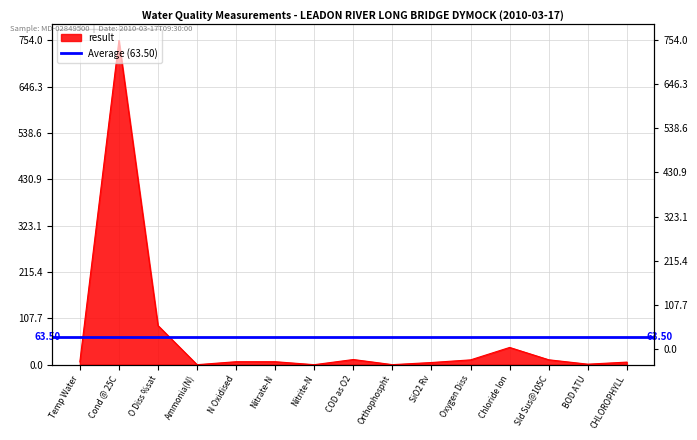

How many data points are less than 6?

5